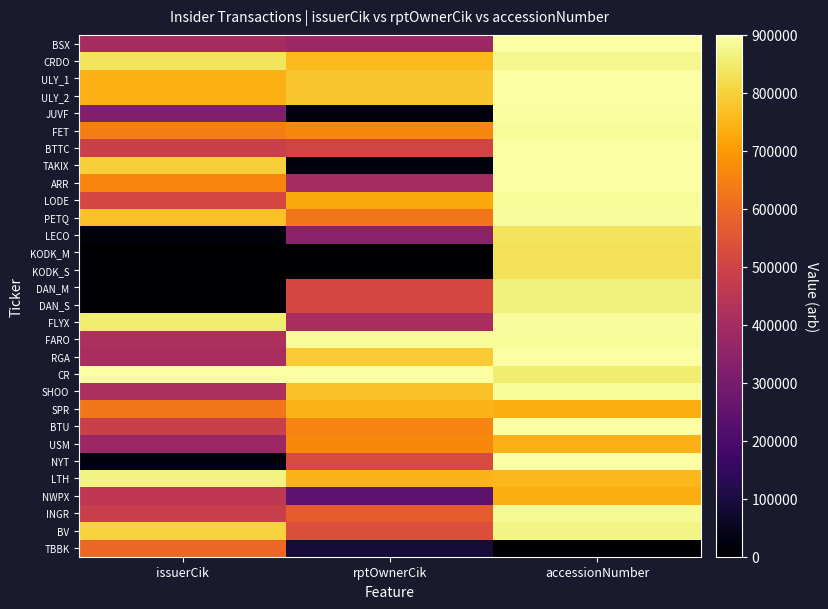

Reading left to right, list all the values displayed in this chart.

BSX: issuerCik=403211.6	rptOwnerCik=377582.6	accessionNumber=898879.8
CRDO: issuerCik=836055.2	rptOwnerCik=759255.0	accessionNumber=877698.2
ULY_1: issuerCik=740225.5	rptOwnerCik=779262.1	accessionNumber=898603.4
ULY_2: issuerCik=740225.5	rptOwnerCik=779262.1	accessionNumber=898603.4
JUVF: issuerCik=322933.5	rptOwnerCik=23412.9	accessionNumber=896407.9
FET: issuerCik=645215.9	rptOwnerCik=663025.9	accessionNumber=887009.5
BTTC: issuerCik=488196.1	rptOwnerCik=504431.1	accessionNumber=898918.7
TAKIX: issuerCik=797411.1	rptOwnerCik=22738.2	accessionNumber=900000.0
ARR: issuerCik=657866.0	rptOwnerCik=403183.9	accessionNumber=898447.8
LODE: issuerCik=513641.8	rptOwnerCik=728348.7	accessionNumber=889148.4
PETQ: issuerCik=770748.1	rptOwnerCik=627110.6	accessionNumber=891985.6
LECO: issuerCik=15372.3	rptOwnerCik=338645.9	accessionNumber=836312.2
KODK_M: issuerCik=2091.3	rptOwnerCik=0.0	accessionNumber=830798.5
KODK_S: issuerCik=2091.3	rptOwnerCik=0.0	accessionNumber=830798.5
DAN_M: issuerCik=0.0	rptOwnerCik=515293.6	accessionNumber=864654.4
DAN_S: issuerCik=0.0	rptOwnerCik=515293.6	accessionNumber=864654.4
FLYX: issuerCik=853038.6	rptOwnerCik=409226.7	accessionNumber=892589.2
FARO: issuerCik=418123.4	rptOwnerCik=888095.6	accessionNumber=886548.8
RGA: issuerCik=409055.4	rptOwnerCik=790107.3	accessionNumber=896940.5
CR: issuerCik=900000.0	rptOwnerCik=900000.0	accessionNumber=851167.7
SHOO: issuerCik=416128.3	rptOwnerCik=771799.7	accessionNumber=887009.5
SPR: issuerCik=628142.0	rptOwnerCik=747666.1	accessionNumber=735239.8
BTU: issuerCik=487240.3	rptOwnerCik=655947.9	accessionNumber=898197.6
USM: issuerCik=372888.9	rptOwnerCik=667753.7	accessionNumber=742953.3
NYT: issuerCik=21082.4	rptOwnerCik=527167.0	accessionNumber=897364.9
LTH: issuerCik=864879.9	rptOwnerCik=746432.5	accessionNumber=754268.2
NWPX: issuerCik=457505.4	rptOwnerCik=242128.8	accessionNumber=737875.8
INGR: issuerCik=478569.5	rptOwnerCik=572576.8	accessionNumber=884888.4
BV: issuerCik=801749.0	rptOwnerCik=531178.7	accessionNumber=871658.6
TBBK: issuerCik=595524.3	rptOwnerCik=89755.9	accessionNumber=0.0